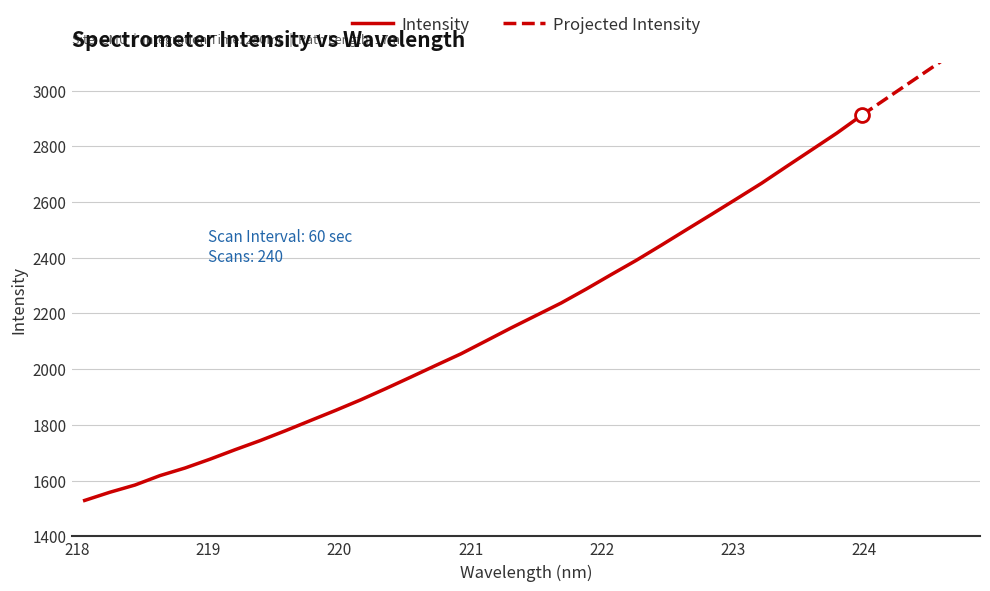

What is the ratio of the value at 223.9802 to the value at 220.5444?

1.5